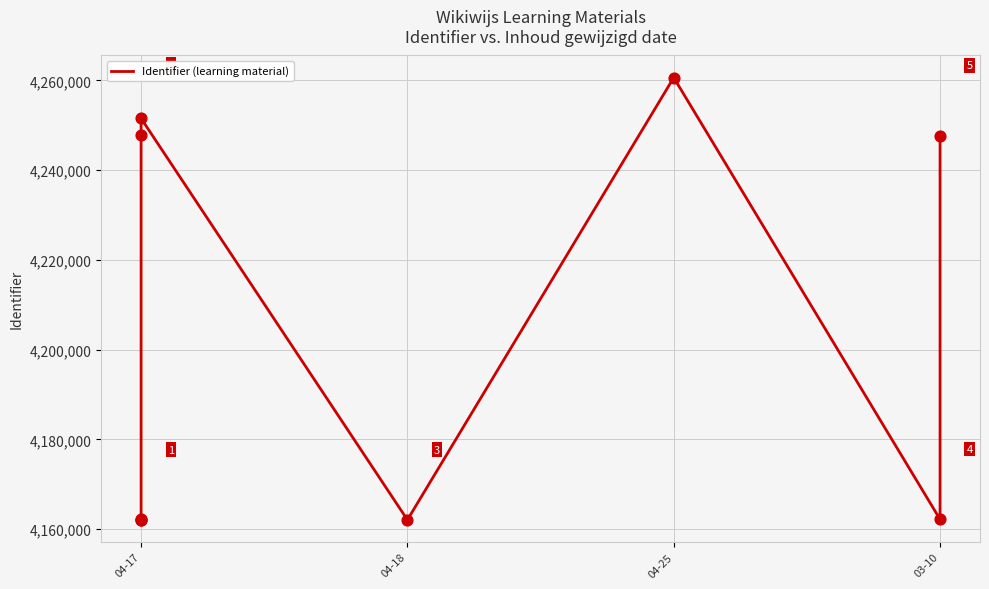

Approximately how many times larger is the value at 04-18 compared to 04-17?

1.0